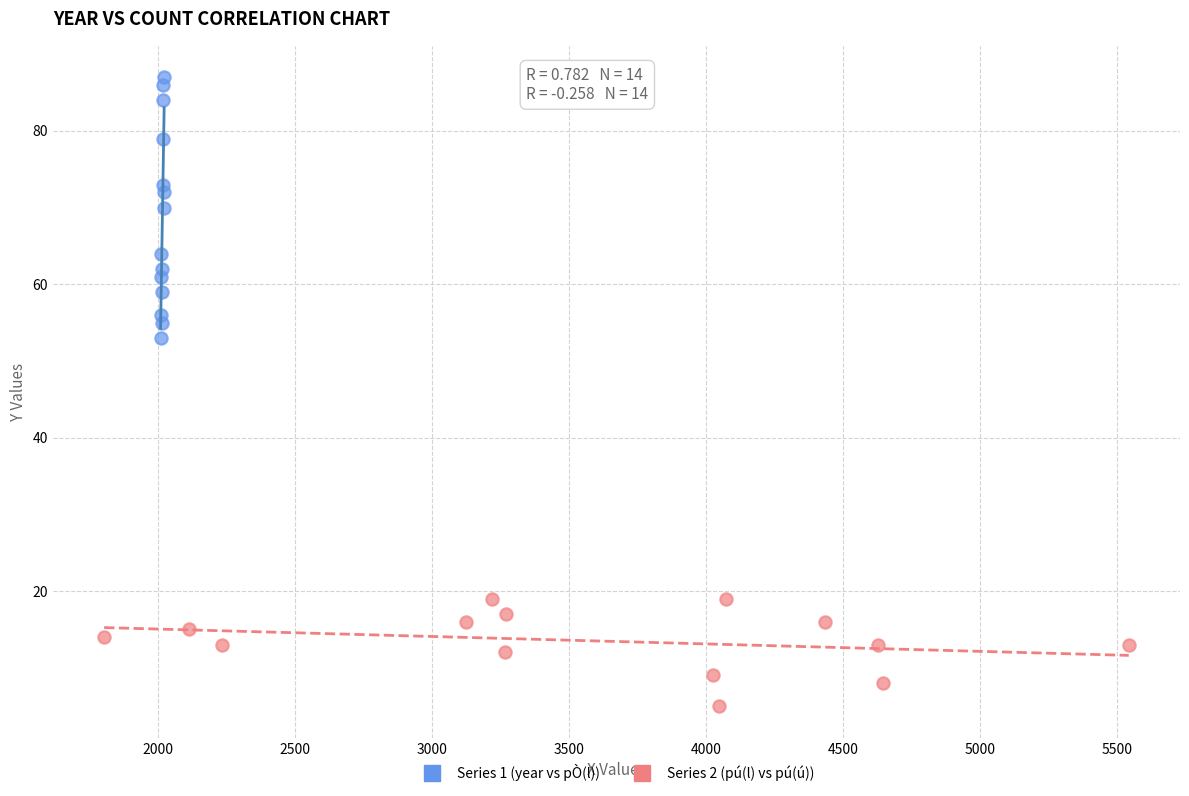

Which series has the largest Y range (max minus min)?

Series 1 (year vs pÒ(l))